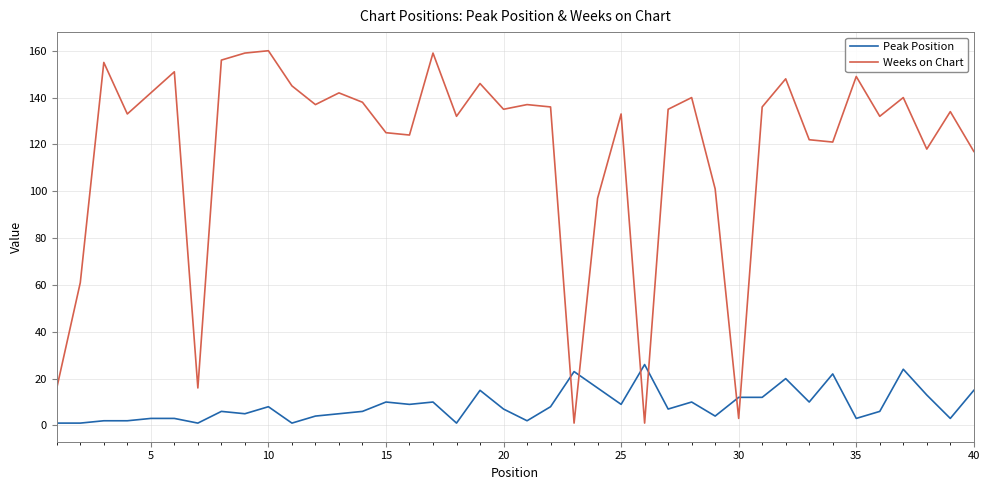

What is the greatest value displayed?

160